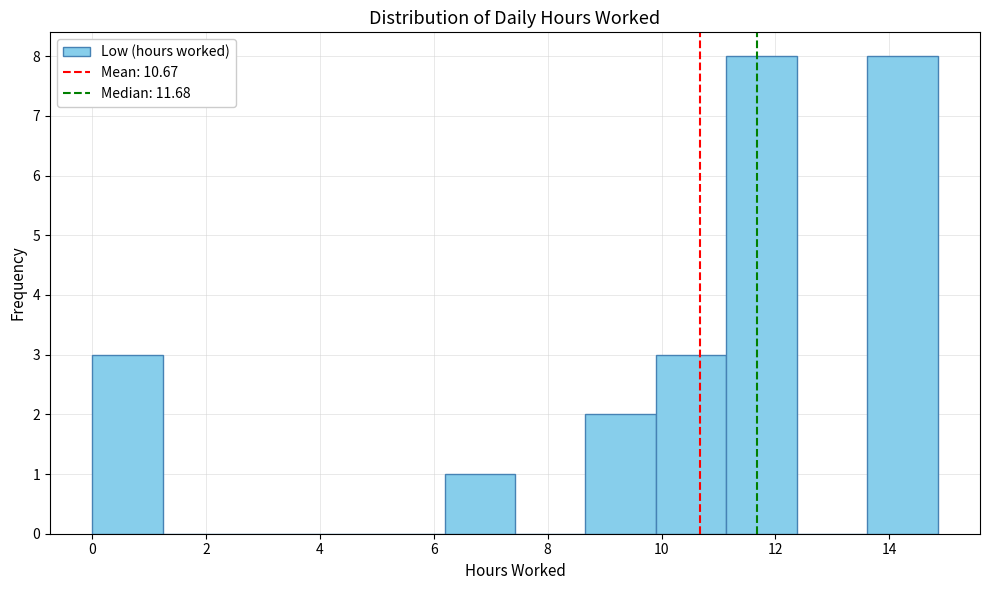

Reading left to right, transcribe this chart: for each bar, give the range it covers on the x-axis and its height. Neither the bar edges nor the heights are printed on the chart, so give them approximately, as read against the axes.

0.0 to 1.2: 3
1.2 to 2.4: 0
2.4 to 3.8: 0
3.8 to 5.0: 0
5.0 to 6.2: 0
6.2 to 7.4: 1
7.4 to 8.6: 0
8.6 to 10.0: 2
10.0 to 11.2: 3
11.2 to 12.4: 8
12.4 to 13.6: 0
13.6 to 14.8: 8